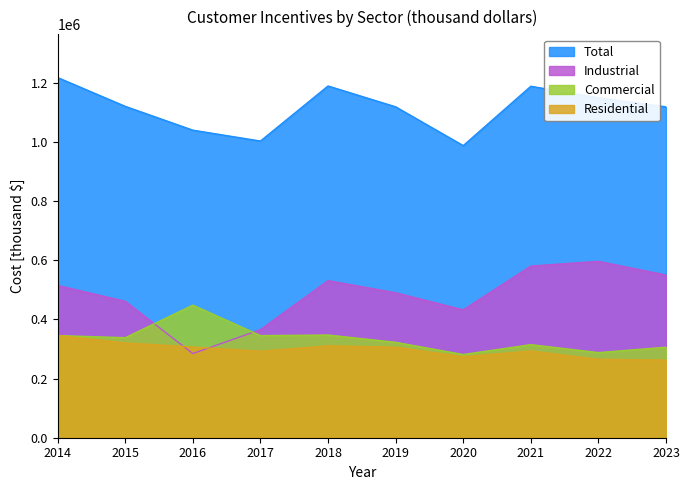

Where is the first local maximum for Industrial?

2018